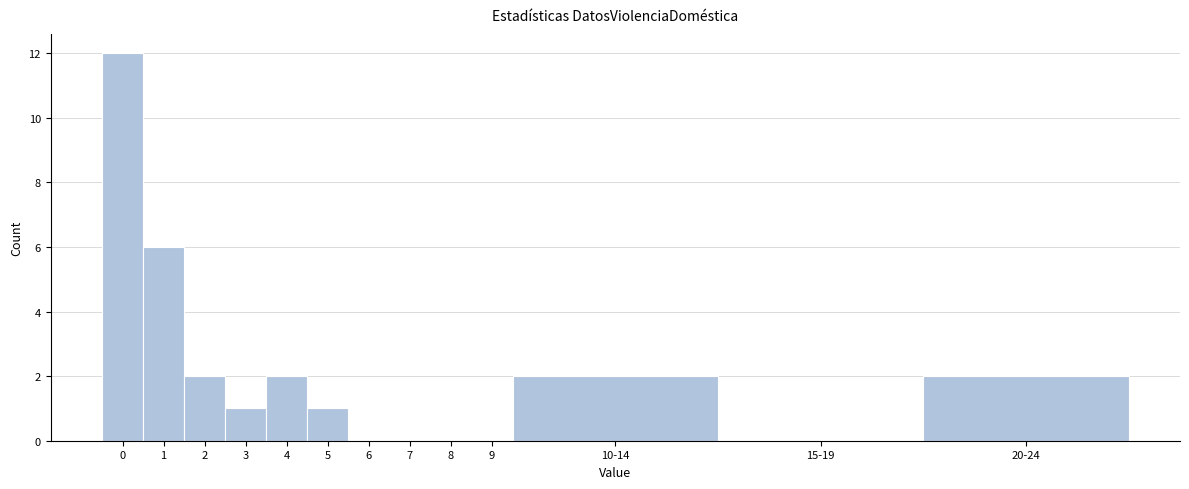

Reading left to right, list all the values displayed in this chart.

0=12	1=6	2=2	3=1	4=2	5=1	6=0	7=0	8=0	9=0	10-14=2	15-19=0	20-24=2